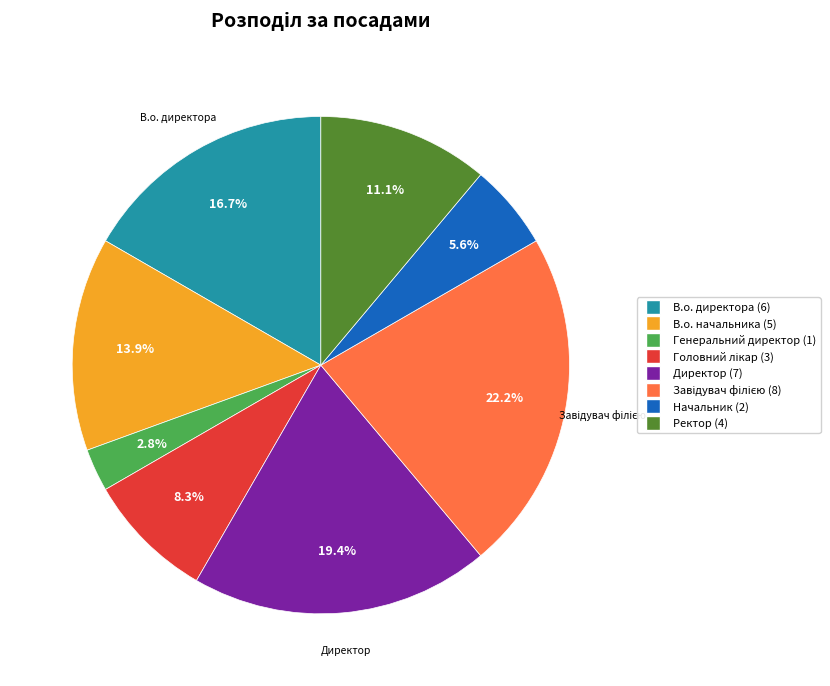

Does Ректор represent more than half of the total?

No